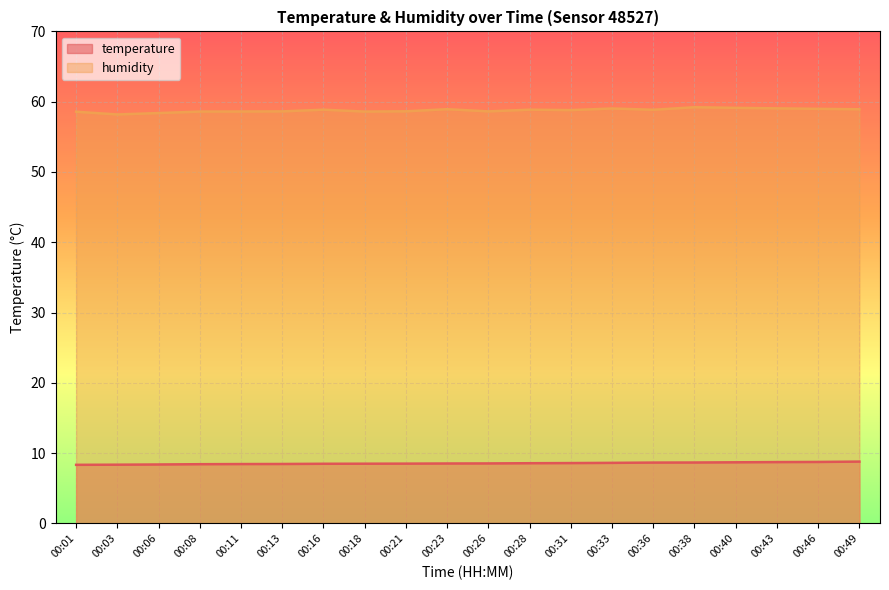

How many lines are shown in the chart?

2